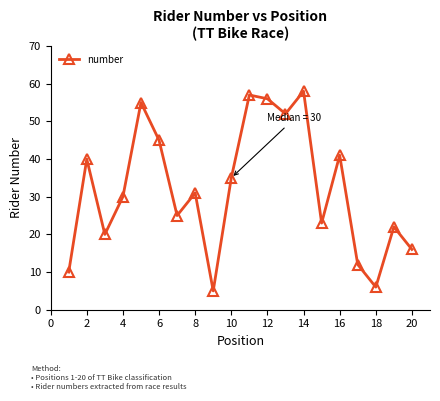

True or false: there are more than 1 points higher than both neighbors.

True